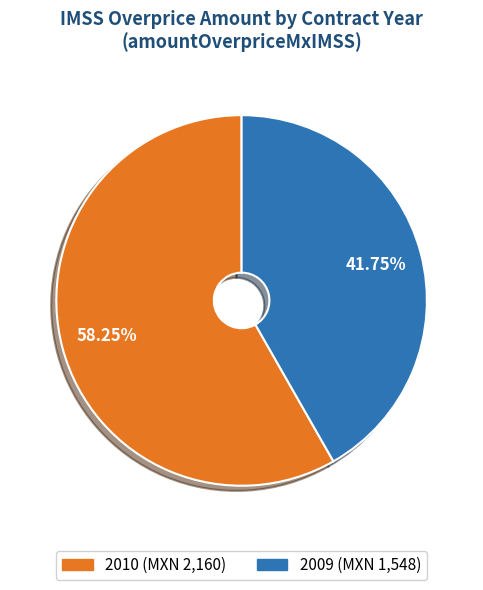

Does 2010 represent more than half of the total?

Yes